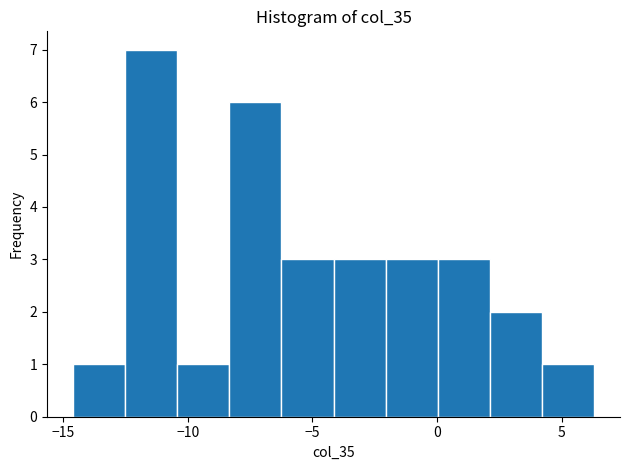

What is the height of the bar covering 4.0 to 6.5 on the x-axis? Neither the bar edges nor the heights are printed on the chart, so give them approximately, as read against the axes.

1